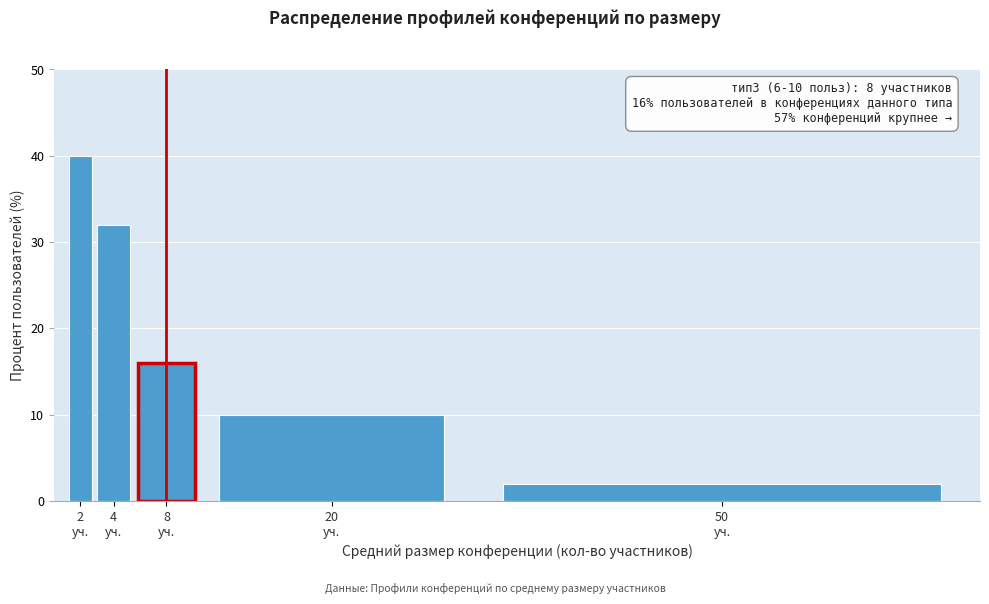

Reading left to right, what are all the values shown in this chart?

40	32	16	10	2